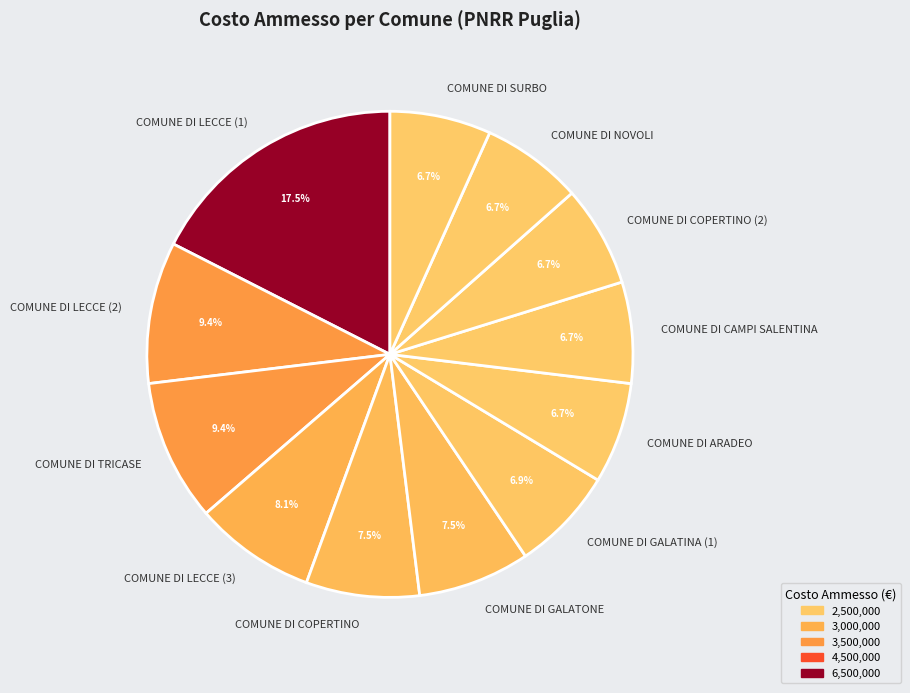

What is the largest slice in the pie chart?

COMUNE DI LECCE (1)